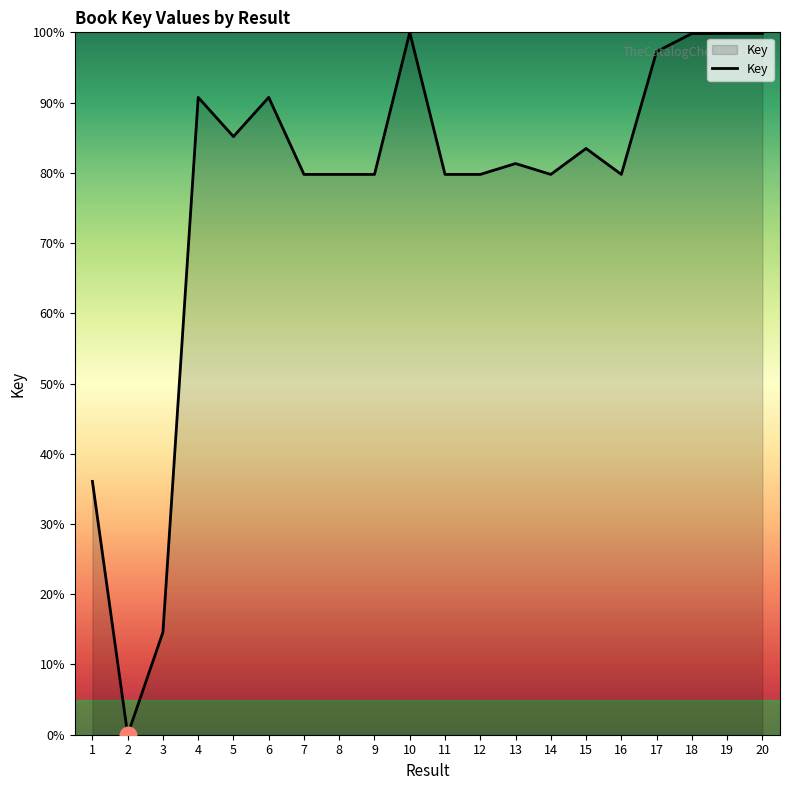

The chart shows a value of 0.0 at 2. True or false?

True